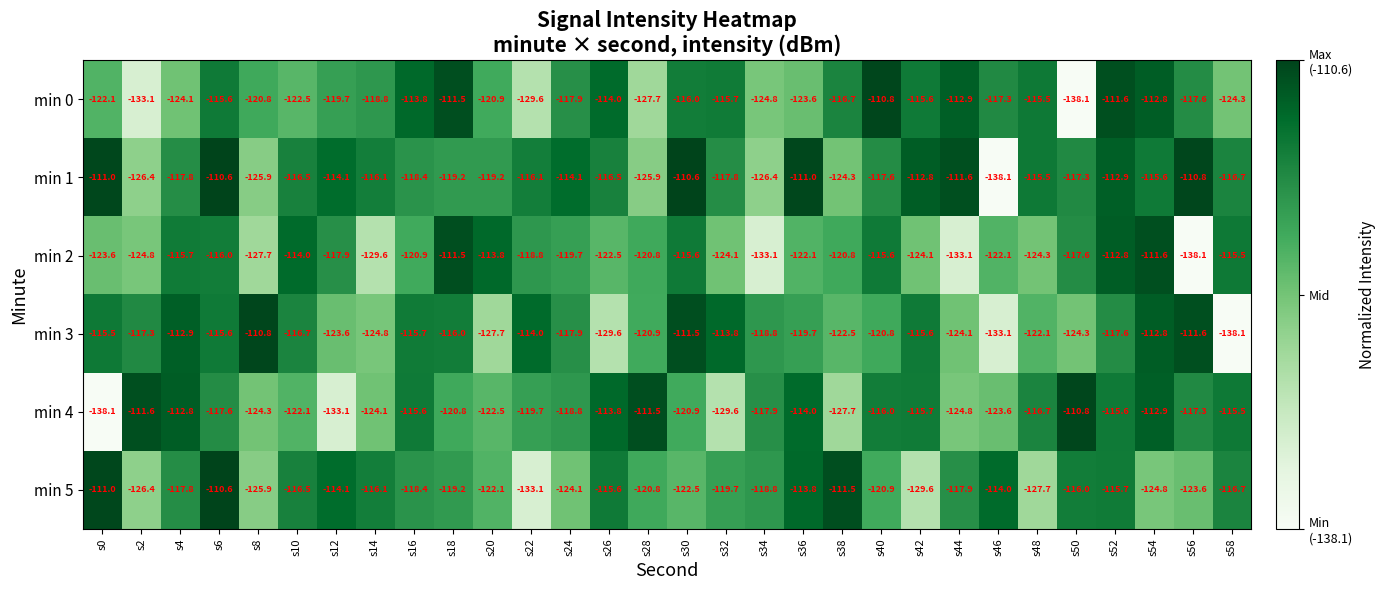

How many series are shown in this chart?

6